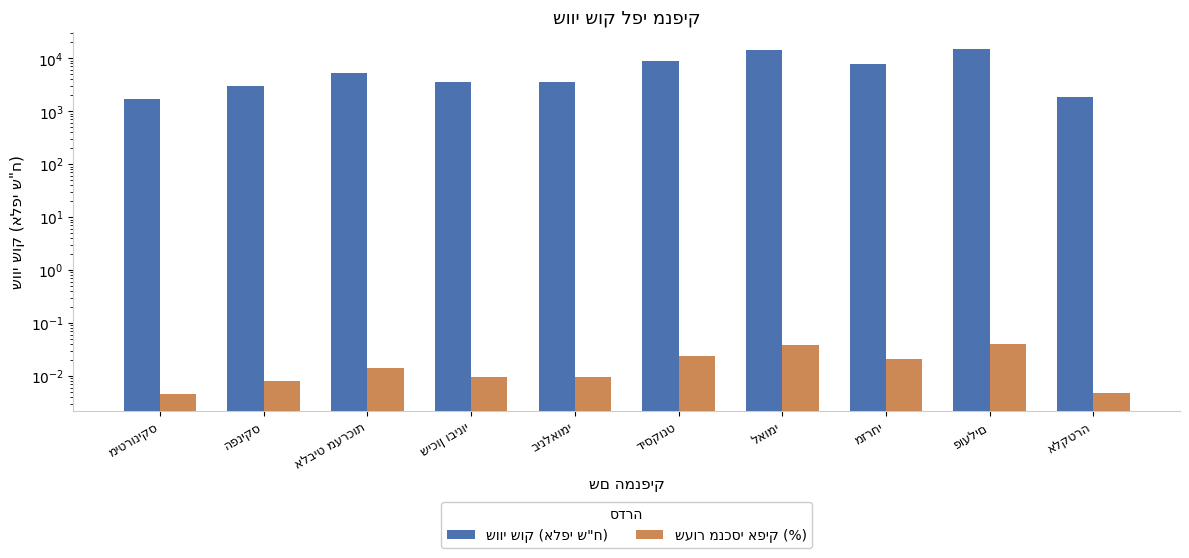

At which label is שעור מנכסי אפיק (%) closest to 0?

מיטרוניקס